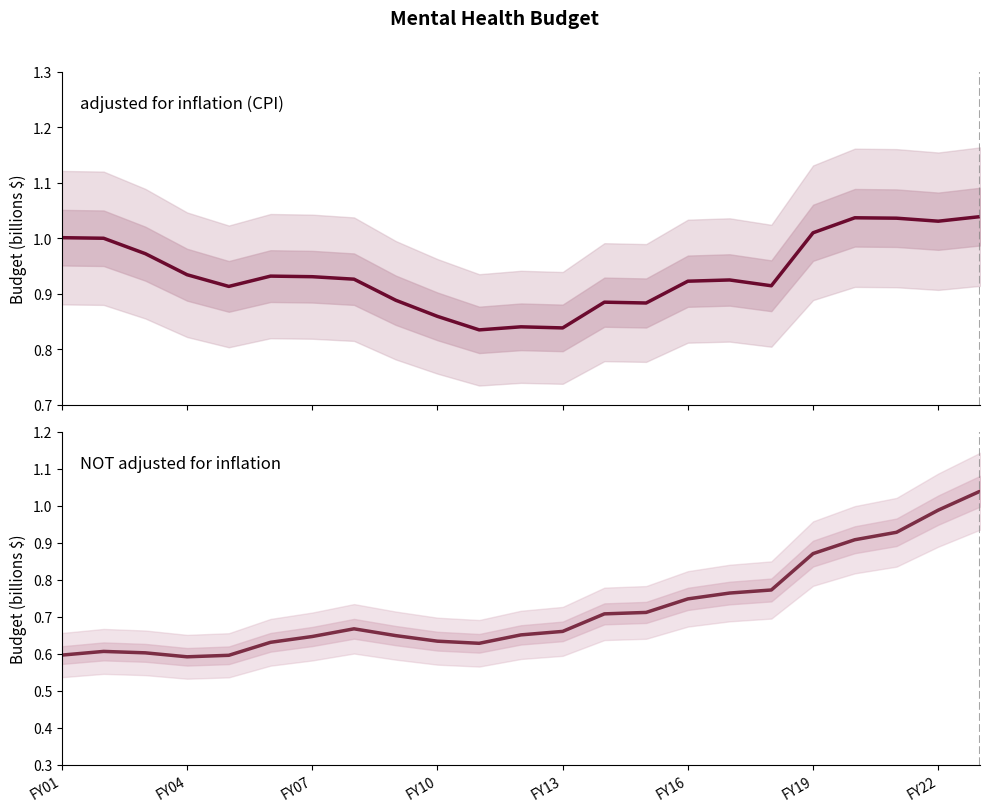

At how many categories does at least one series exceed 0?

23